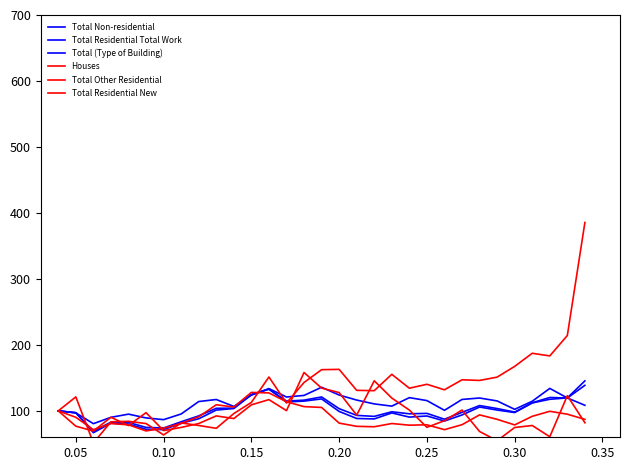

At 0.30, list the series in order from smallest to largest.

Total Residential New, Houses, Total Non-residential, Total Residential Total Work, Total (Type of Building), Total Other Residential